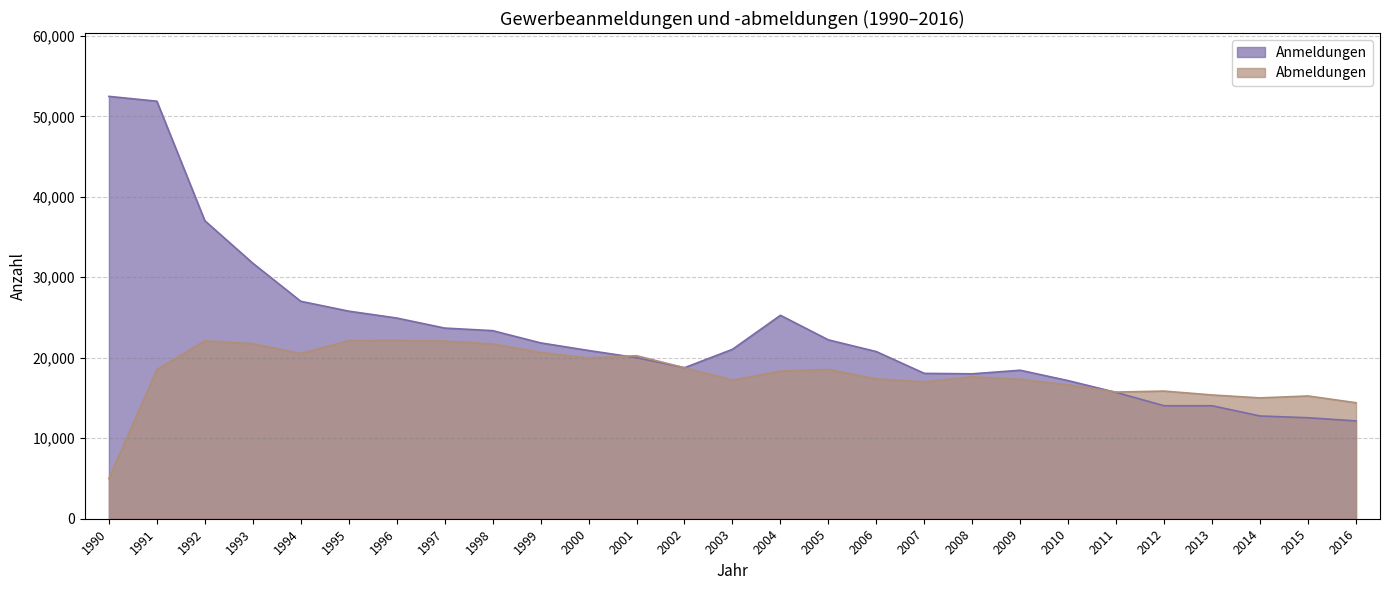

What is the difference between the second highest and minimum values in the Abmeldungen series?

17144